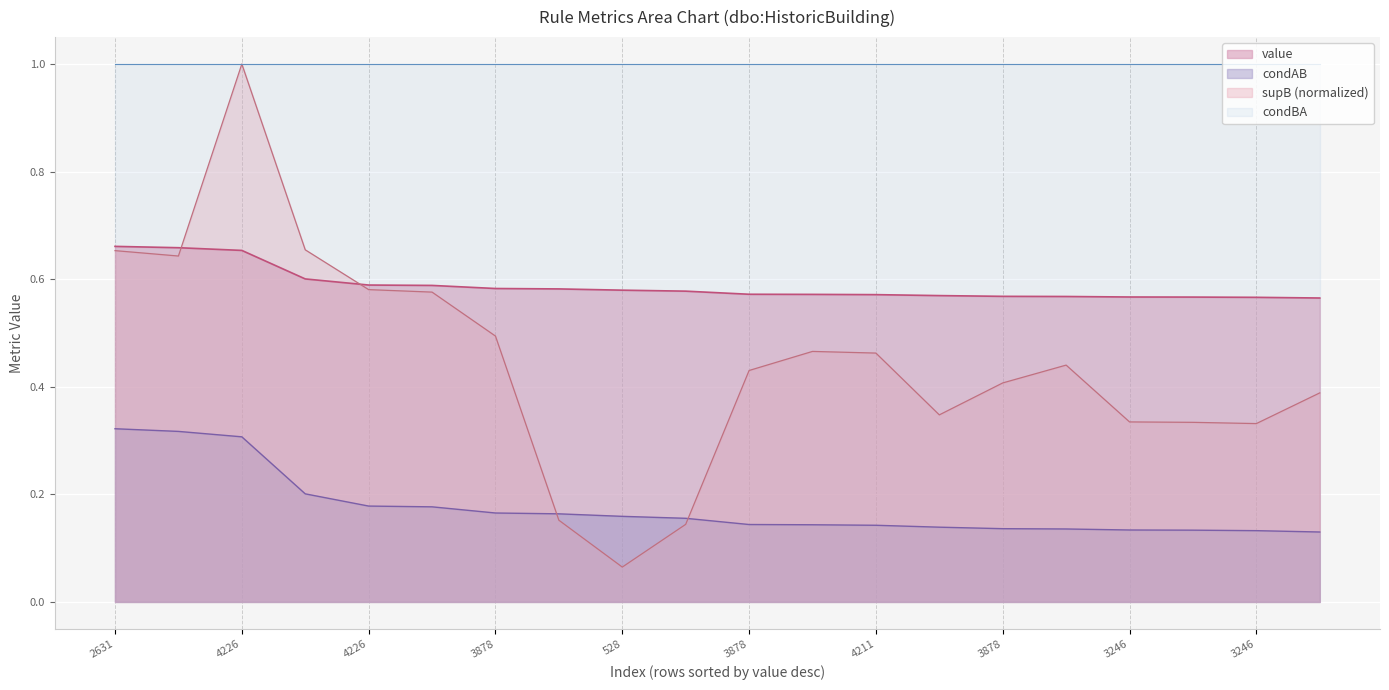

The value series shows 0.6 at 19. True or false?

True